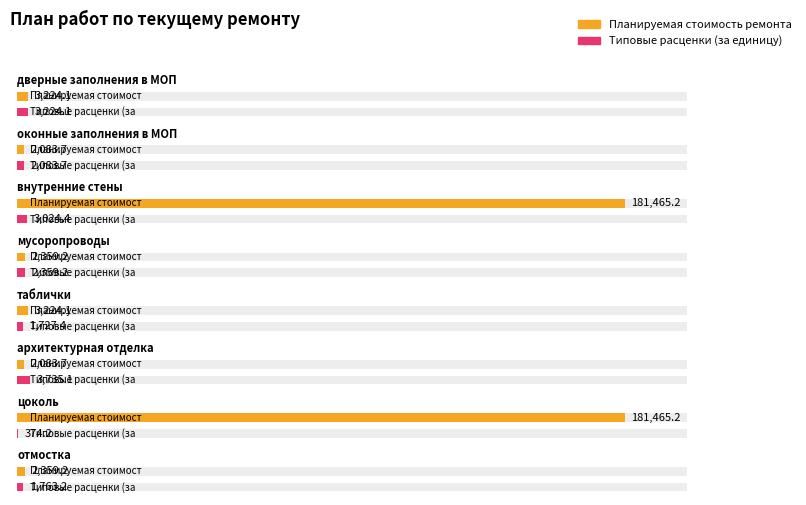

What value does the Типовые расценки (за единицу) series have at мусоропроводы?

2359.2